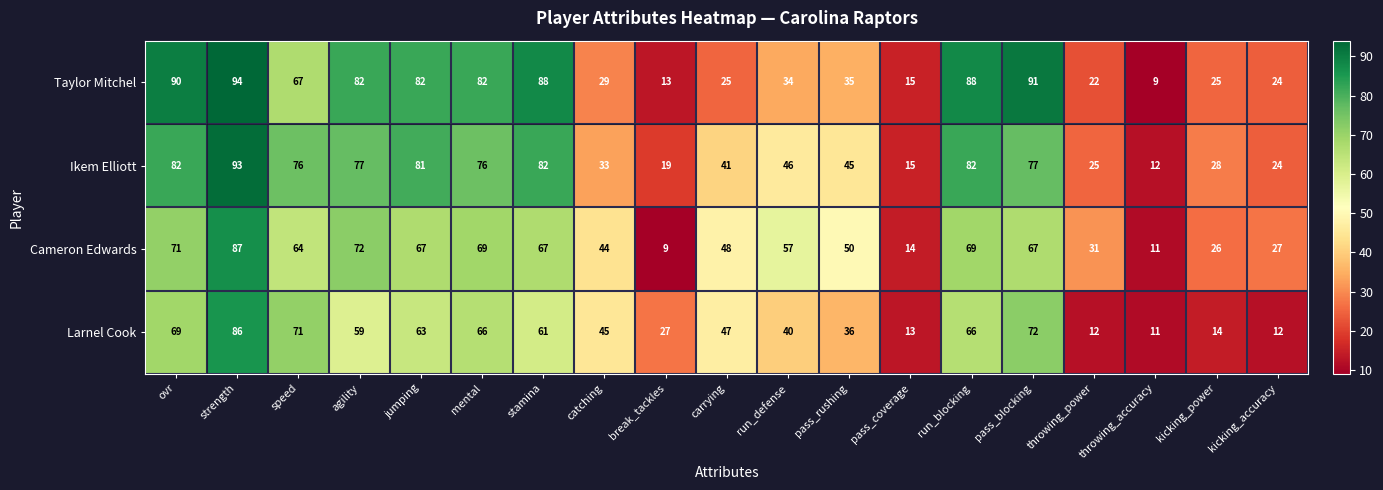

Which series has the widest spread of values?

Taylor Mitchel